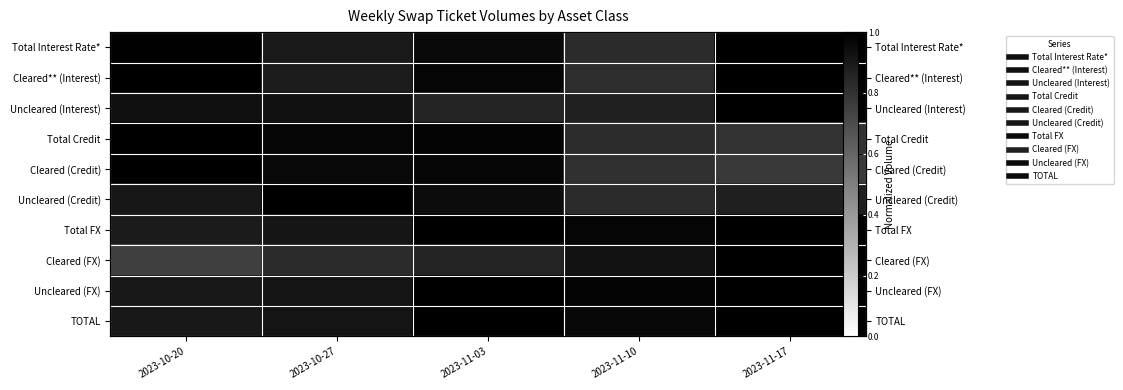

Is it true that Uncleared (FX) equals 1.3 at 2023-10-27?

False